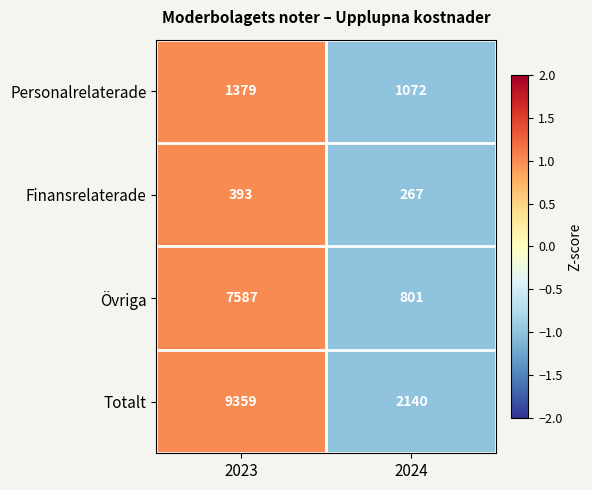

What is the maximum value shown in the chart?

9359